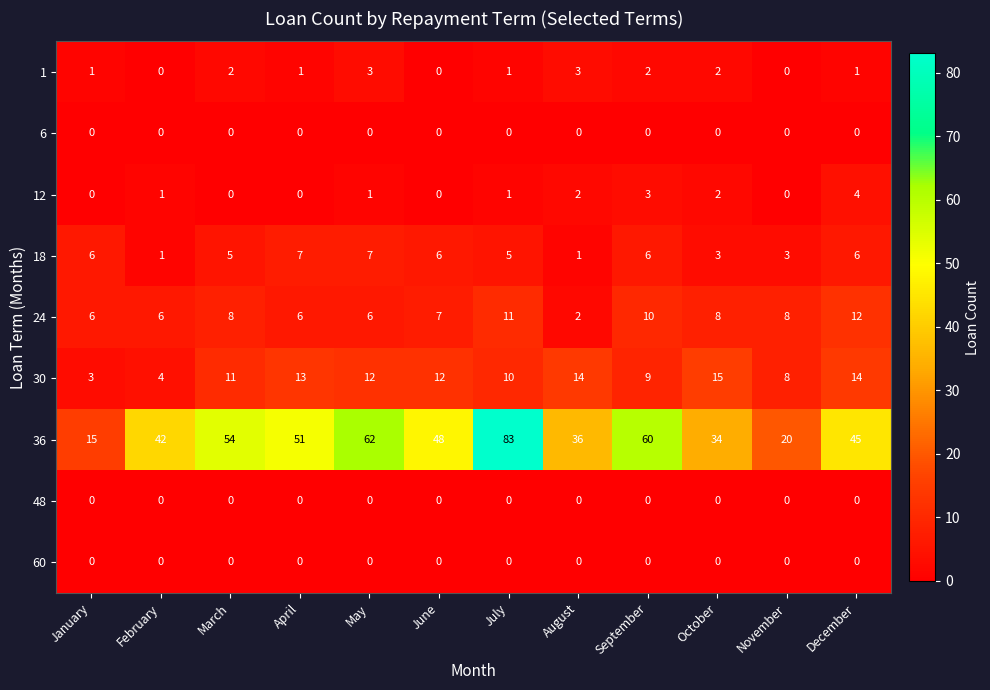

Which series has the largest total across all categories?

36